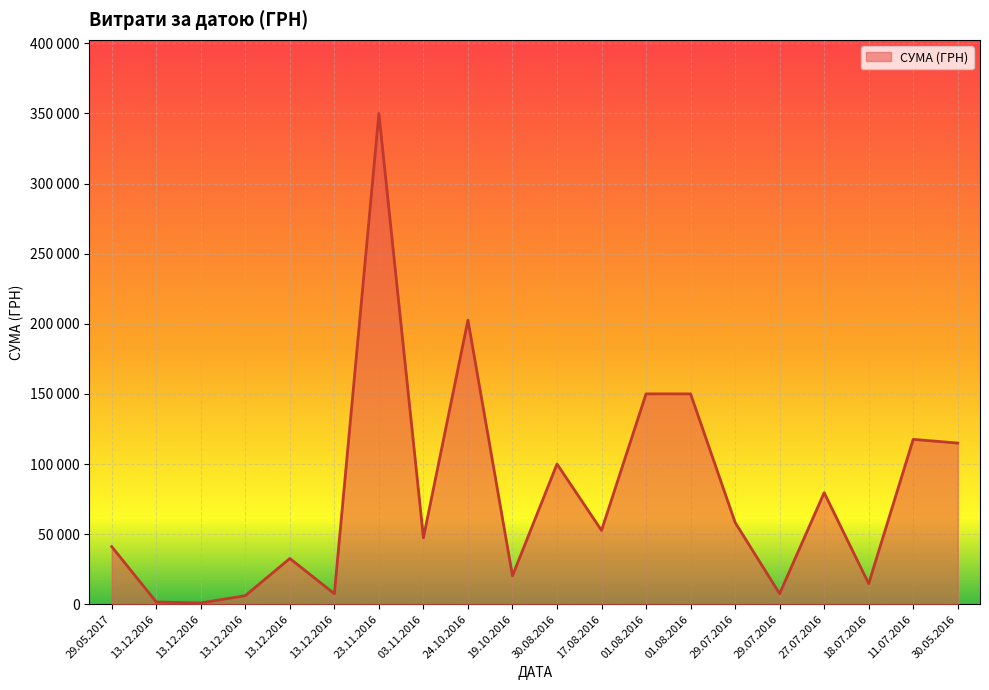

How many interior local peaks (higher than both neighbors) does the data have?

7